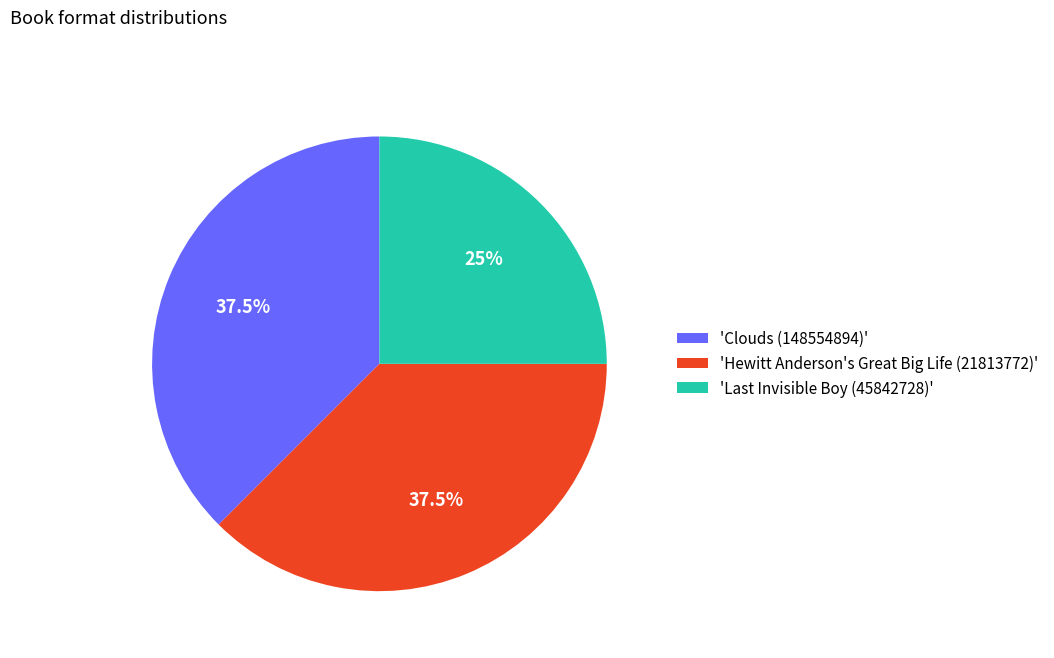

Is there a majority slice in this chart?

No